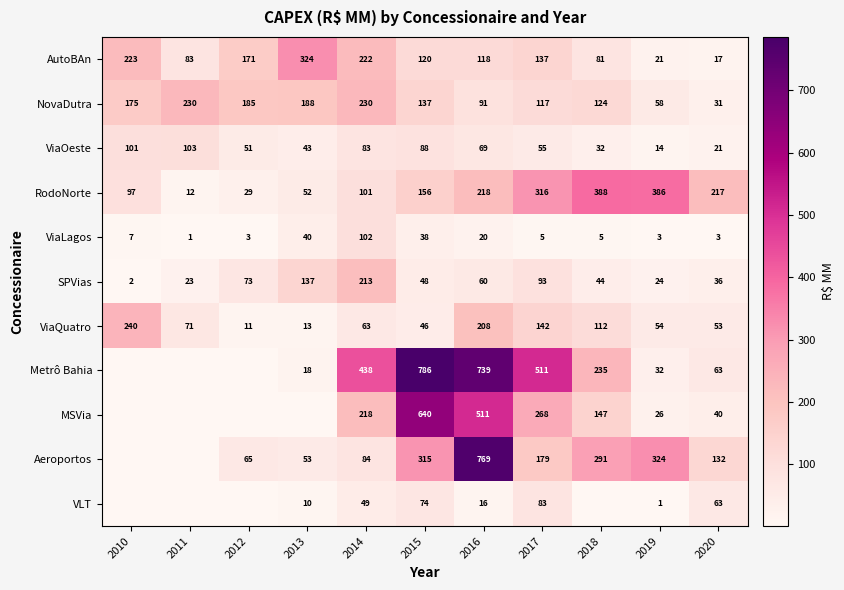

Is the value of MSVia at 2014 greater than the value of VLT at 2014?

Yes